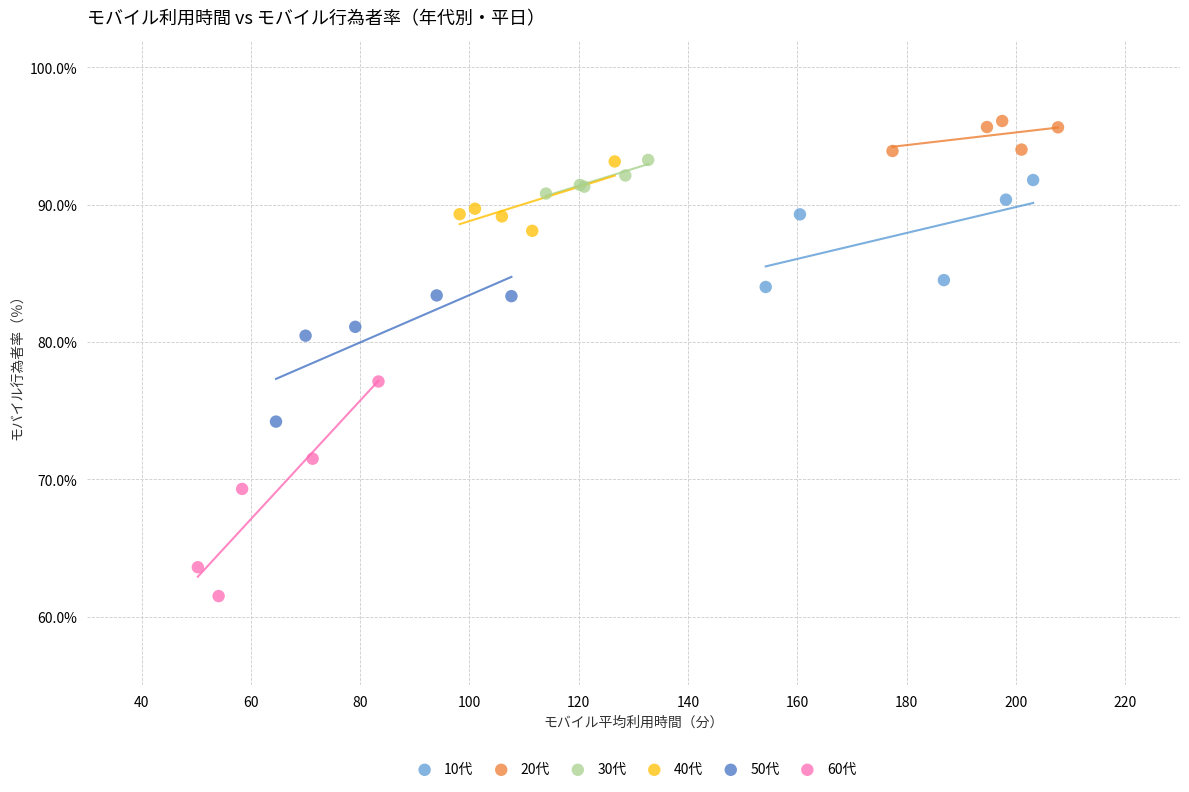

Which series has the widest spread of Y values?

60代